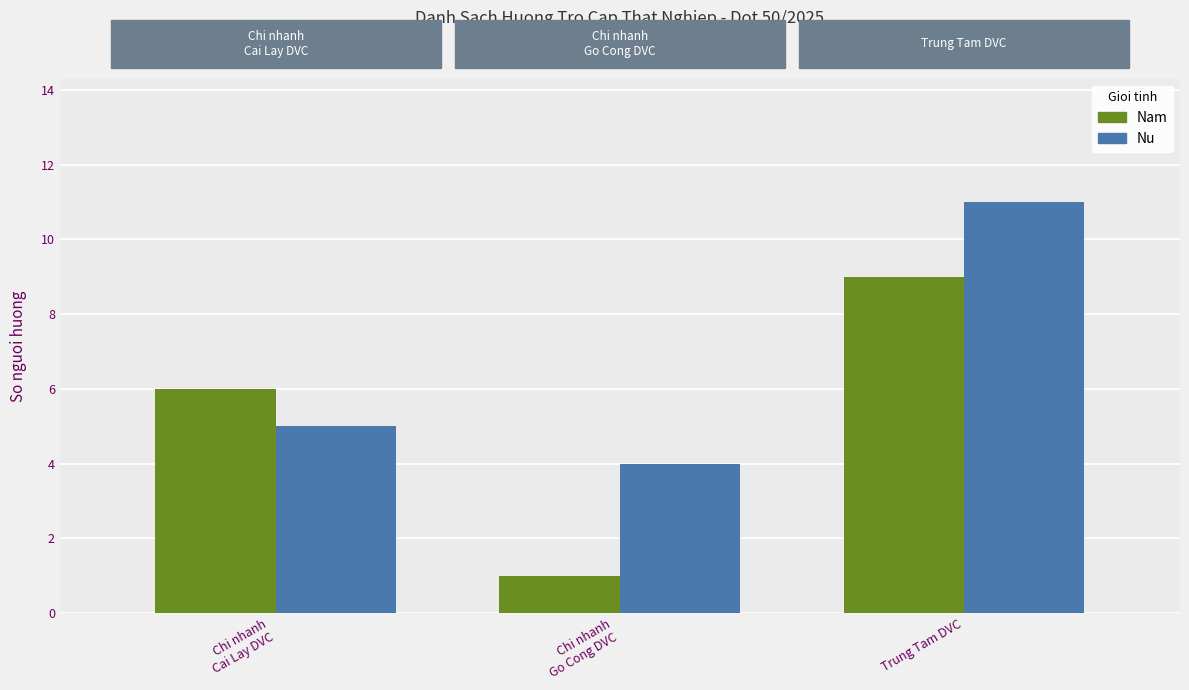

What is the label of the 1st bar from the right?

Trung Tam DVC